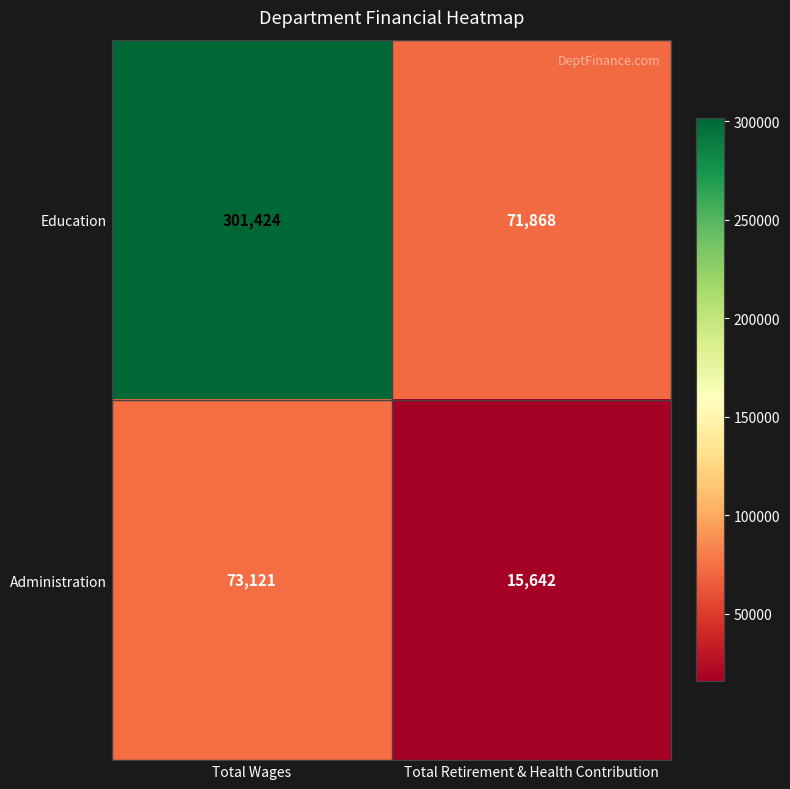

How many distinct data groups are displayed?

2